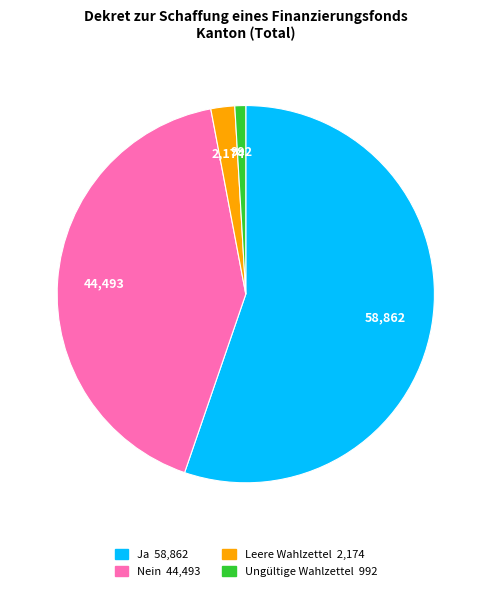

Does Ja account for over 50% of the chart?

Yes